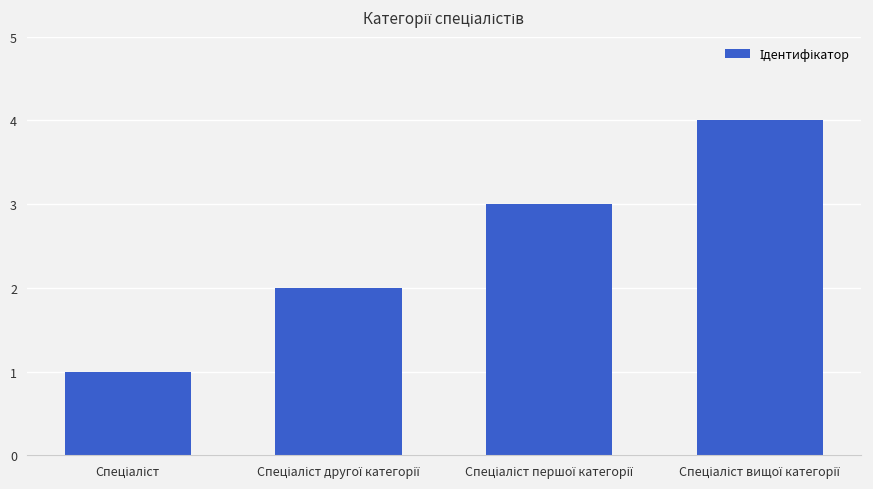

What is the maximum value shown in the chart?

4